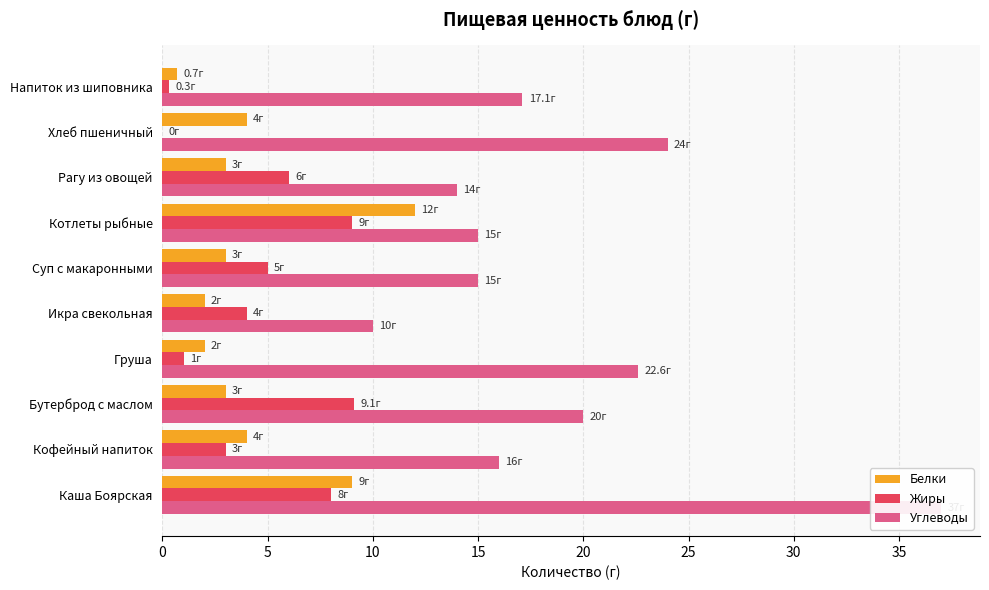

The Углеводы series shows 24.7 at Котлеты рыбные. True or false?

False